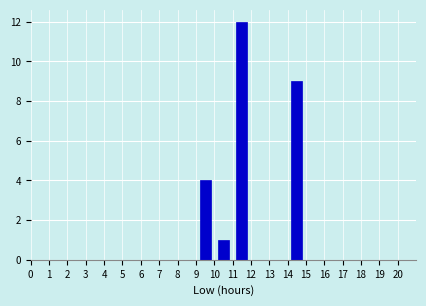

Over which range of the x-axis is the bar tallest?

11 to 12